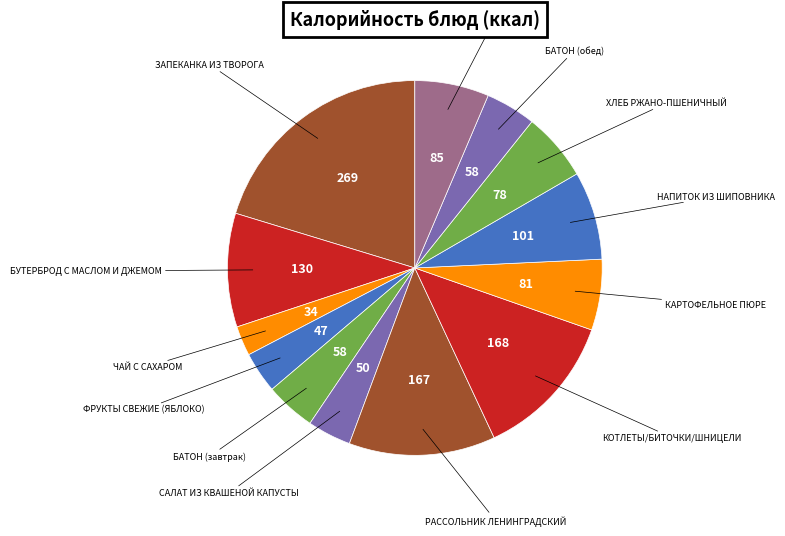

How many slices are in this pie chart?

13